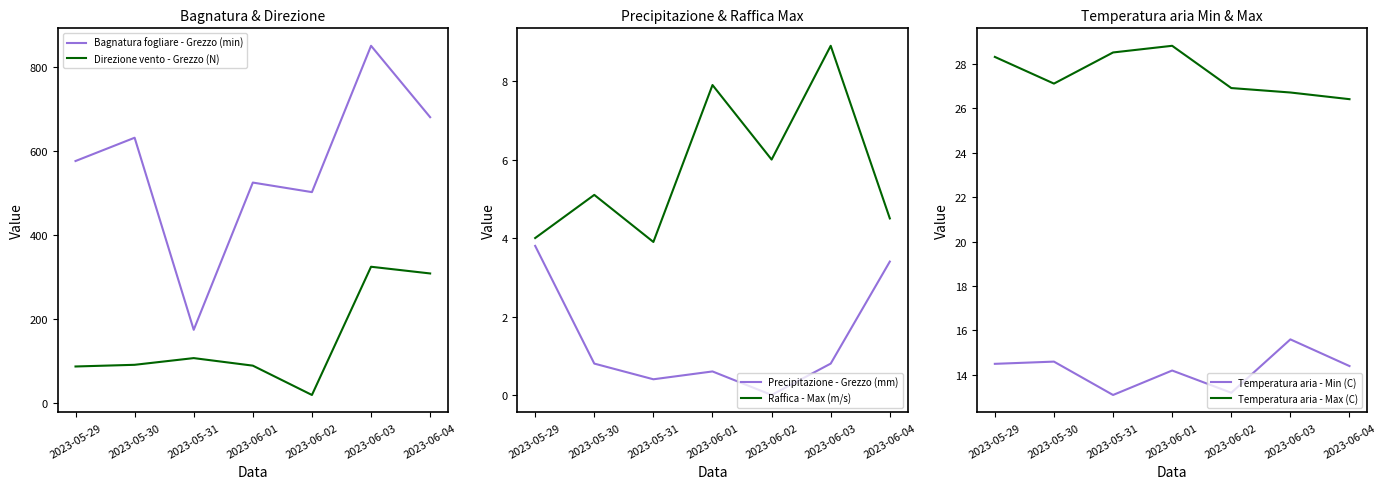

True or false: Raffica - Max (m/s) has more than 1 interior local peaks.

True